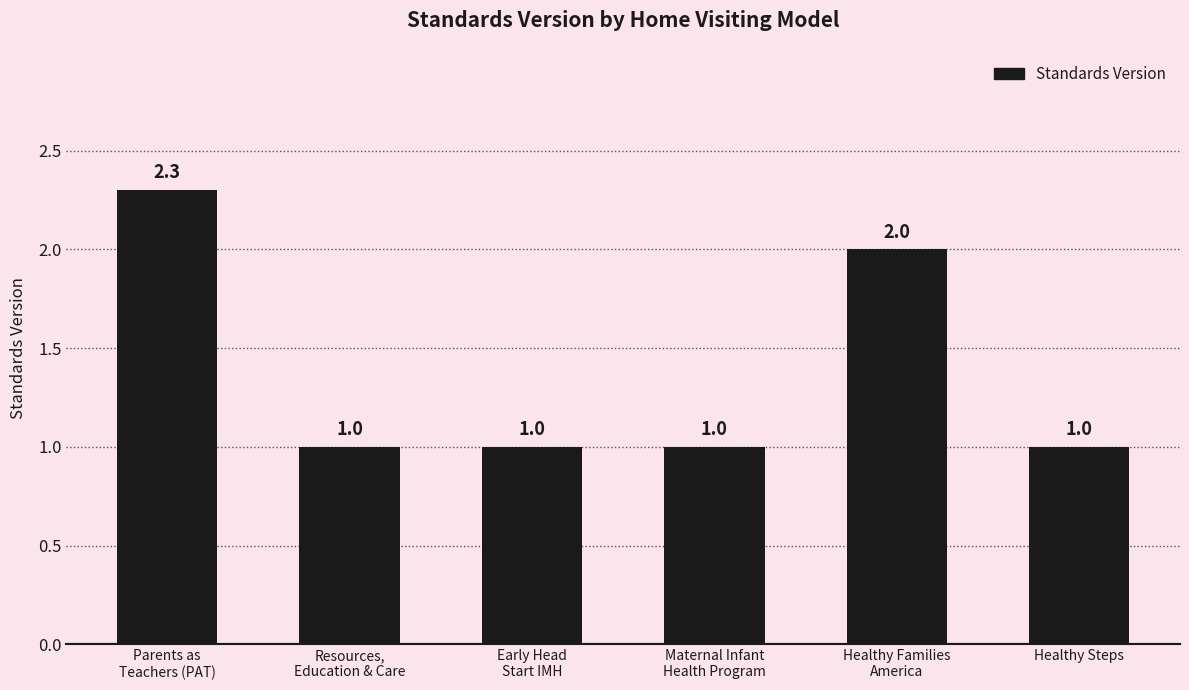

Reading left to right, extract all data points from this chart.

Parents as
Teachers (PAT)=2.3	Resources,
Education & Care=1.0	Early Head
Start IMH=1.0	Maternal Infant
Health Program=1.0	Healthy Families
America=2.0	Healthy Steps=1.0